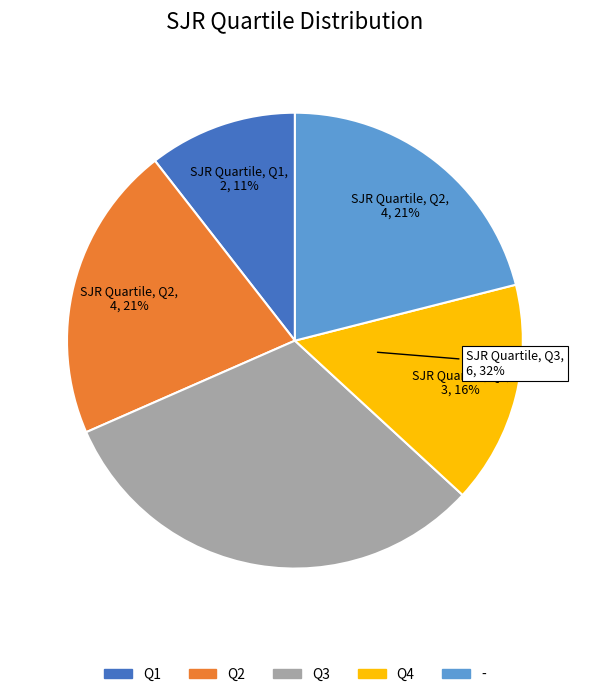

To the nearest percent, what percentage of the pie is Q3?

32%